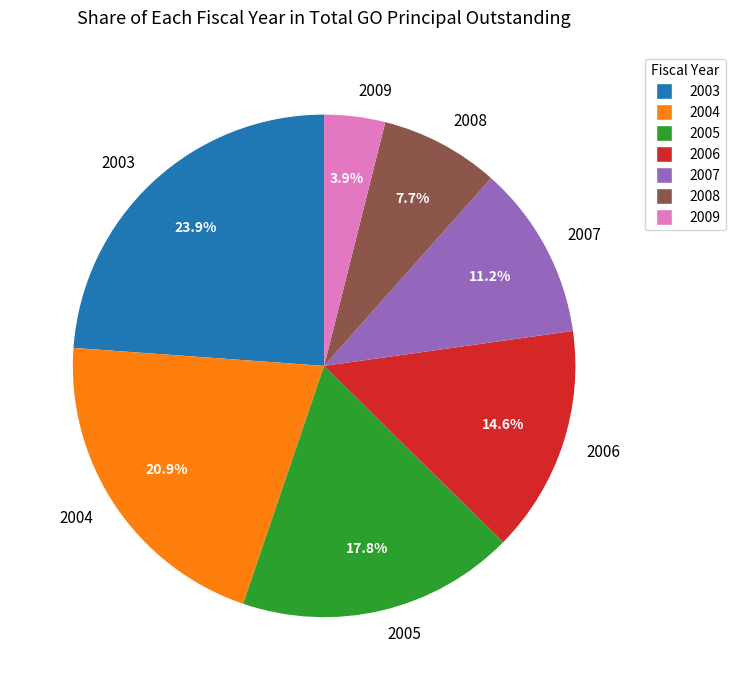

Which has a higher value, 2004 or 2003?

2003